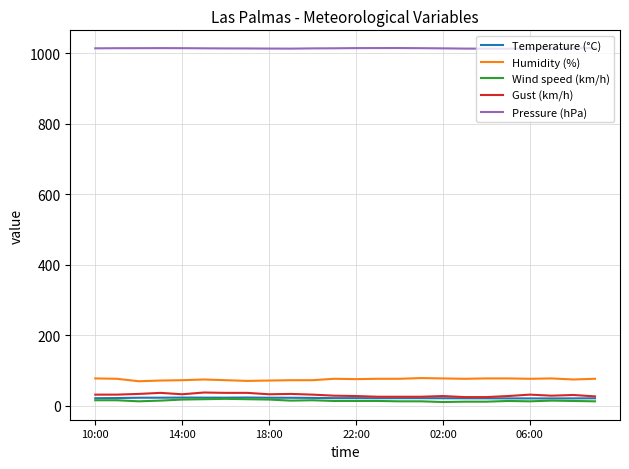

What is the greatest value displayed?

1015.4